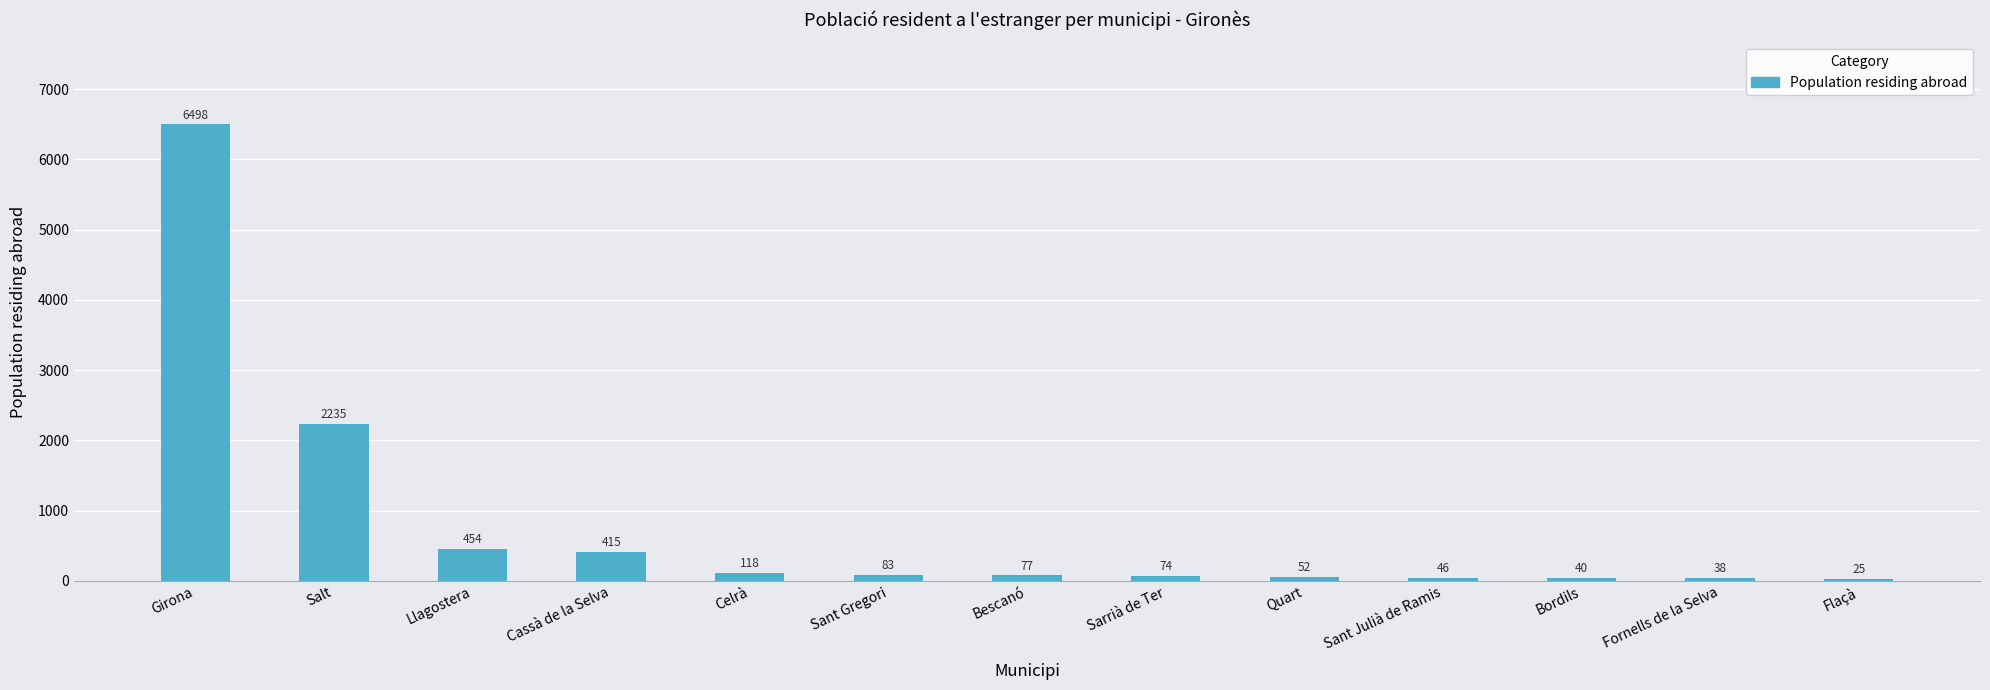

Rank the categories by value from highest to lowest.

Girona, Salt, Llagostera, Cassà de la Selva, Celrà, Sant Gregori, Bescanó, Sarrià de Ter, Quart, Sant Julià de Ramis, Bordils, Fornells de la Selva, Flaçà